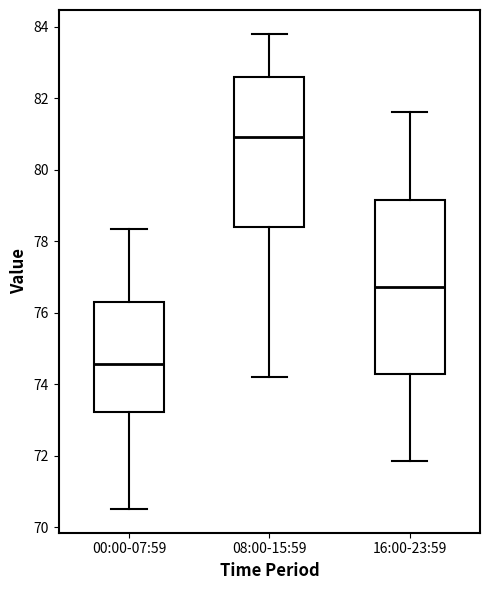

Where is the upper edge of the box for 08:00-15:59 on the y-axis? The values are not printed on the chart, so give them approximately, as read against the axis.

82.6